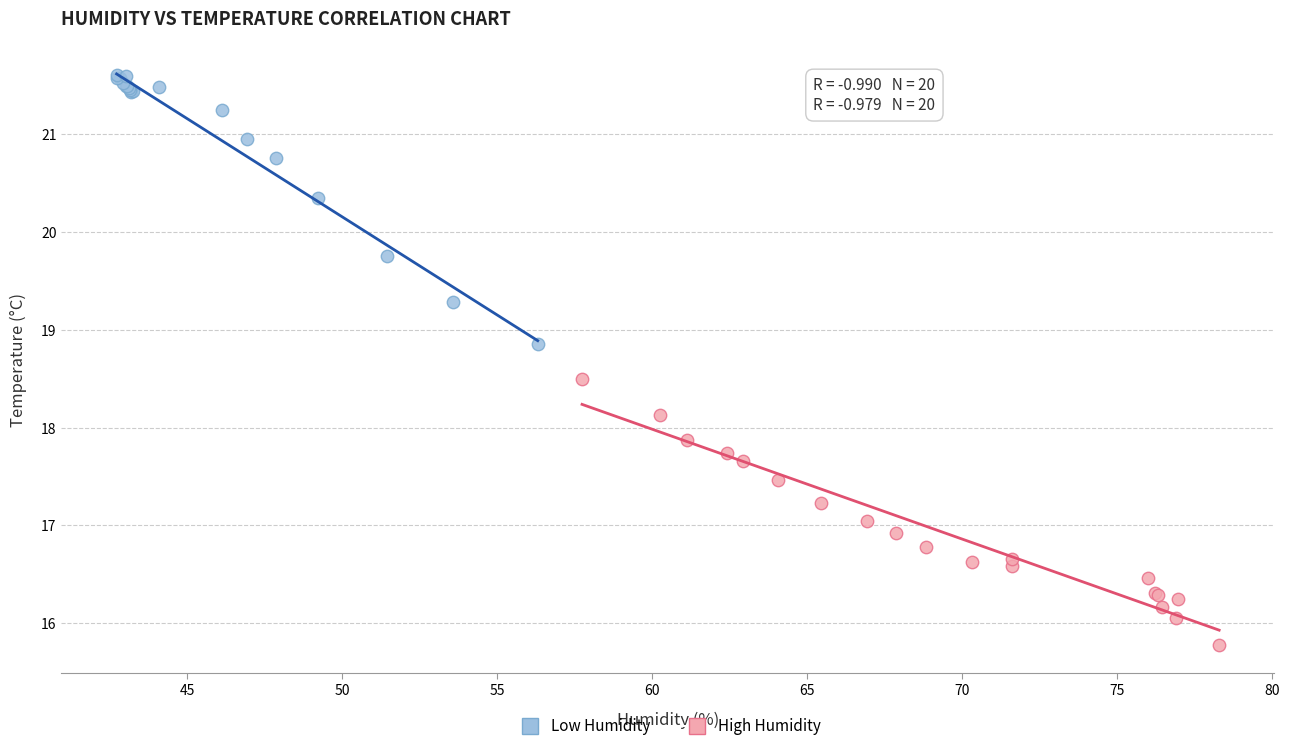

Which series contains the lowest Y value?

High Humidity